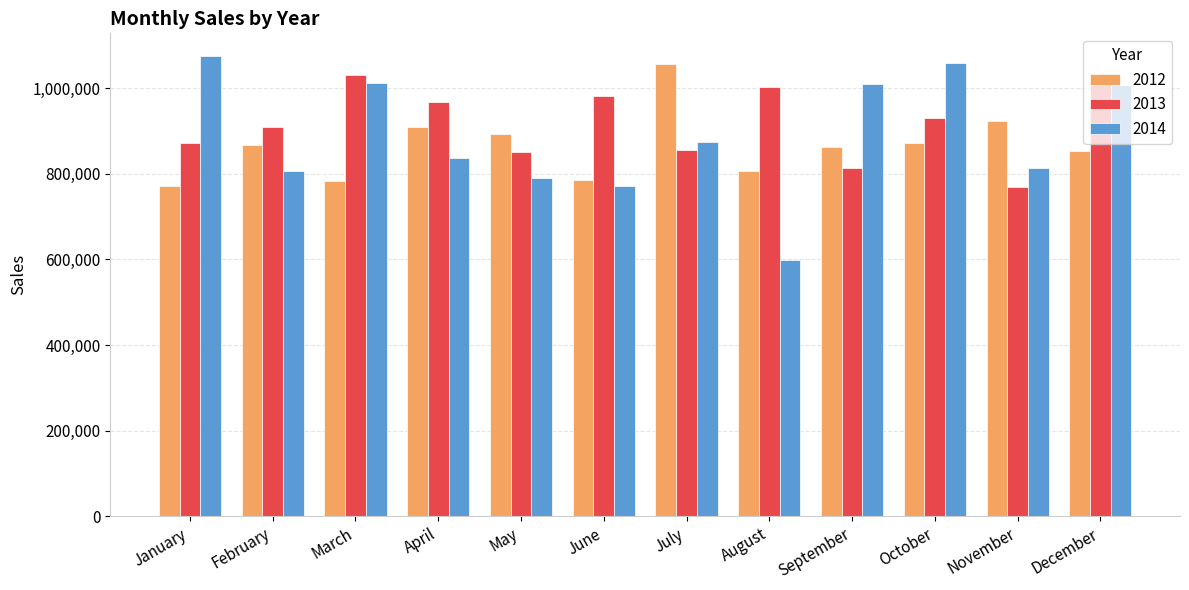

Count the number of categories in the chart.

12